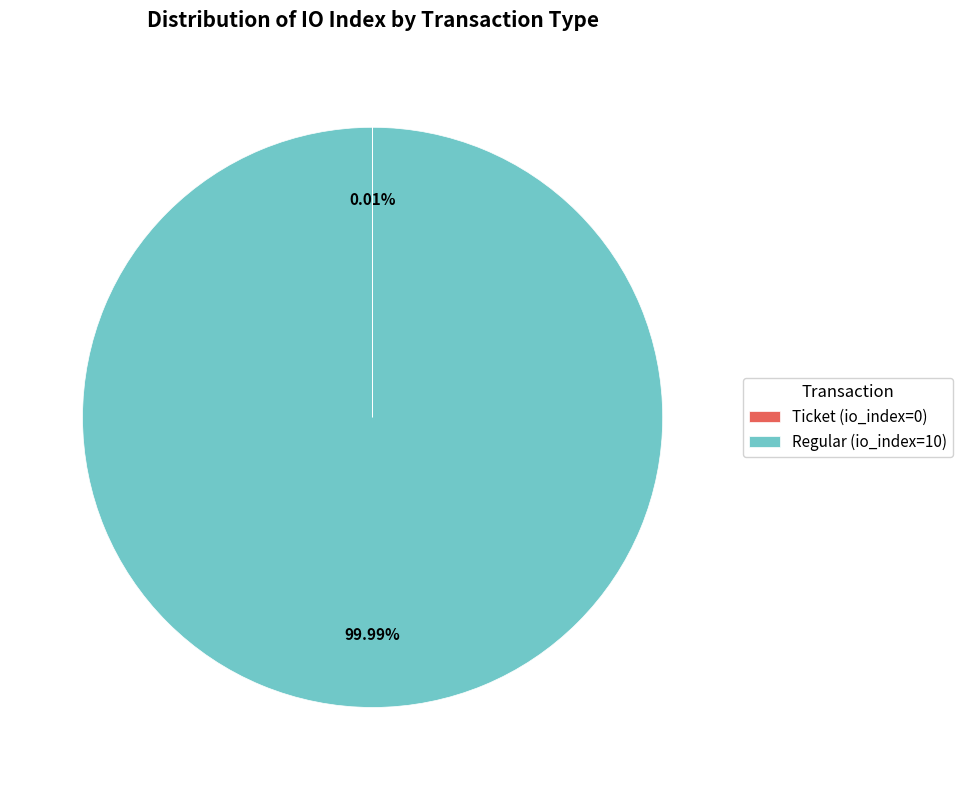

What is the majority slice?

Regular (io_index=10)